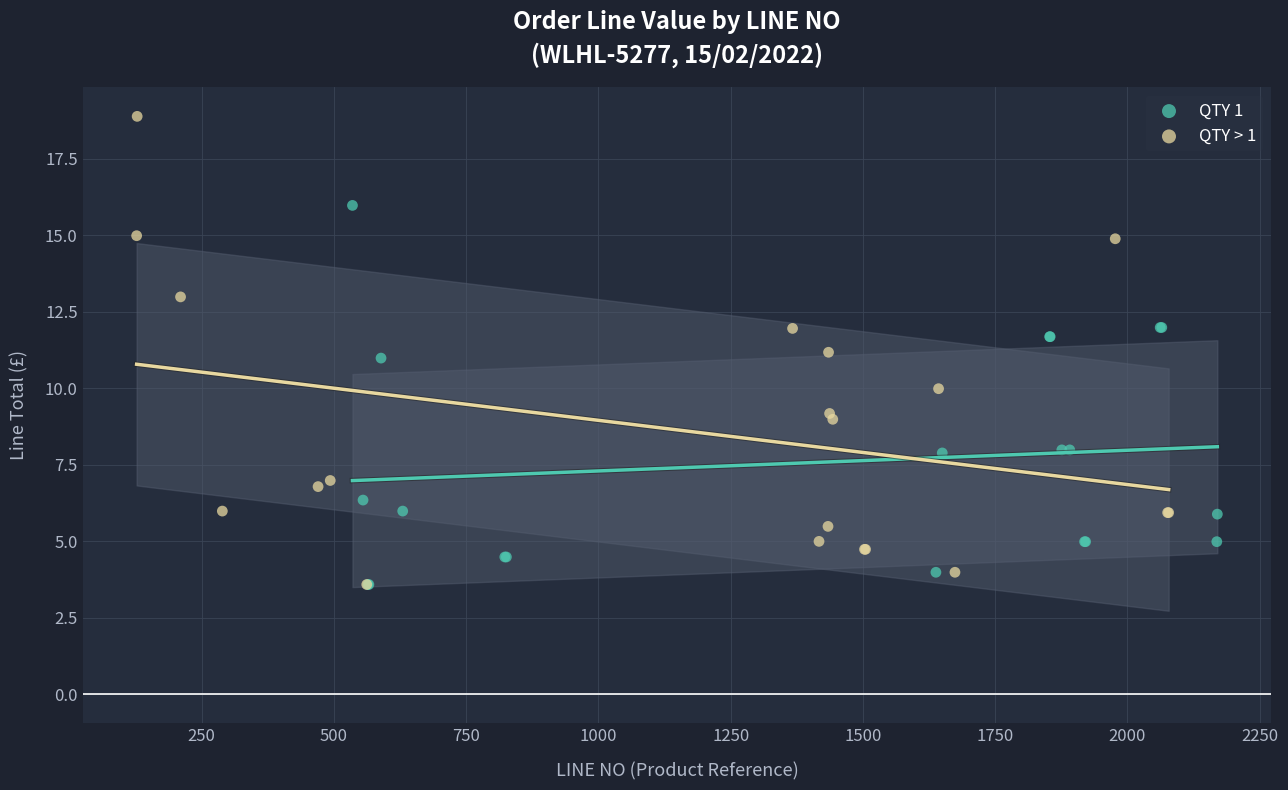

Which series has the widest spread of Y values?

QTY > 1